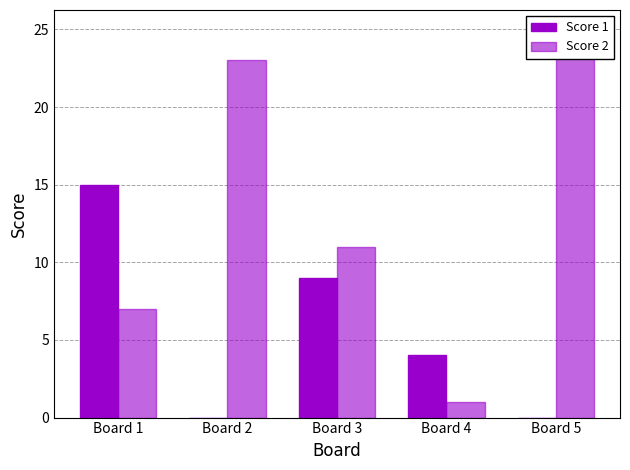

Does the chart contain stacked bars?

No